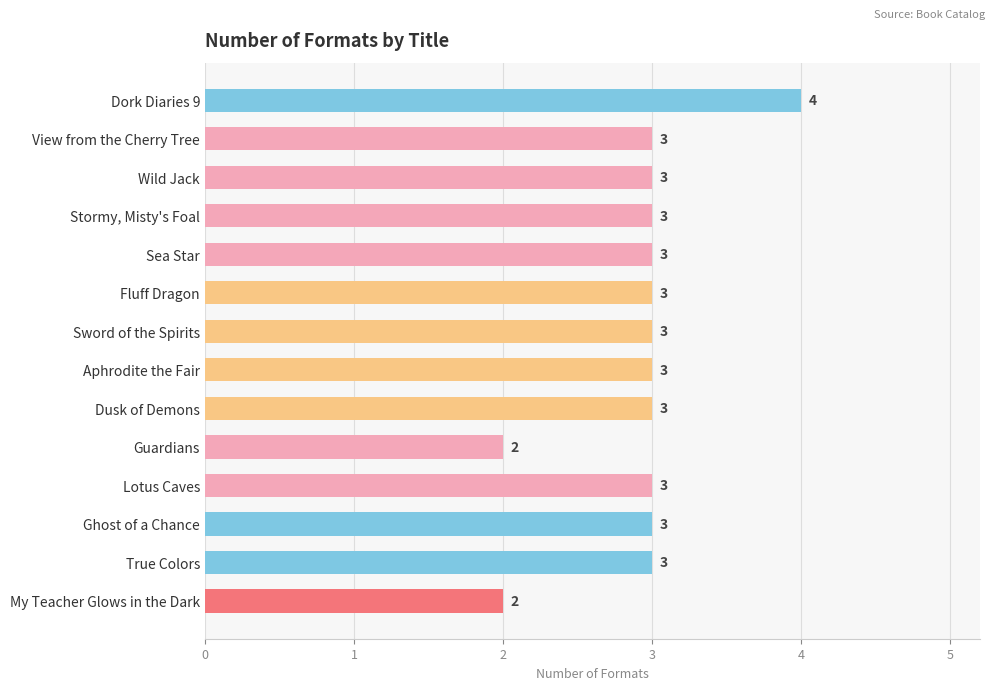

What is the ratio of the value at View from the Cherry Tree to the value at Sea Star?

1.0